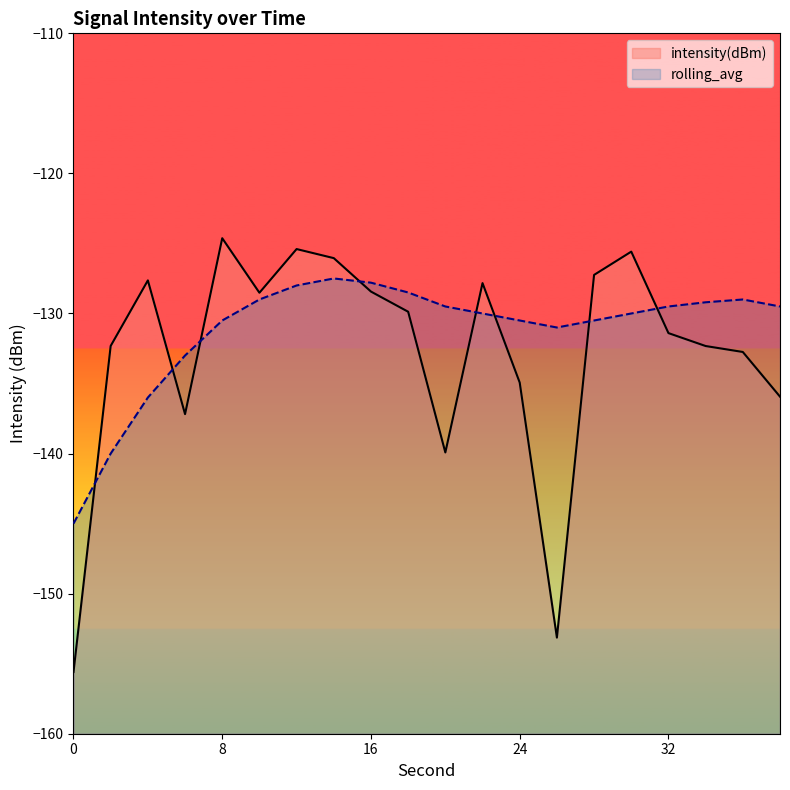

True or false: rolling_avg has more than 0 interior local peaks.

True